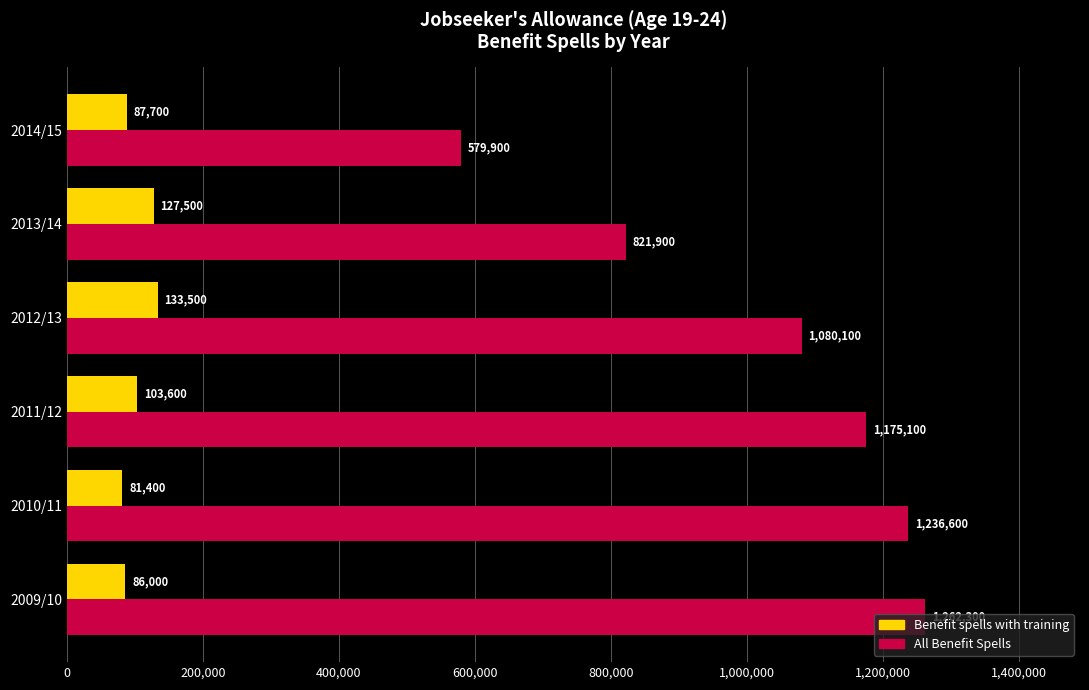

The Benefit spells with training series shows 23348 at 2011/12. True or false?

False